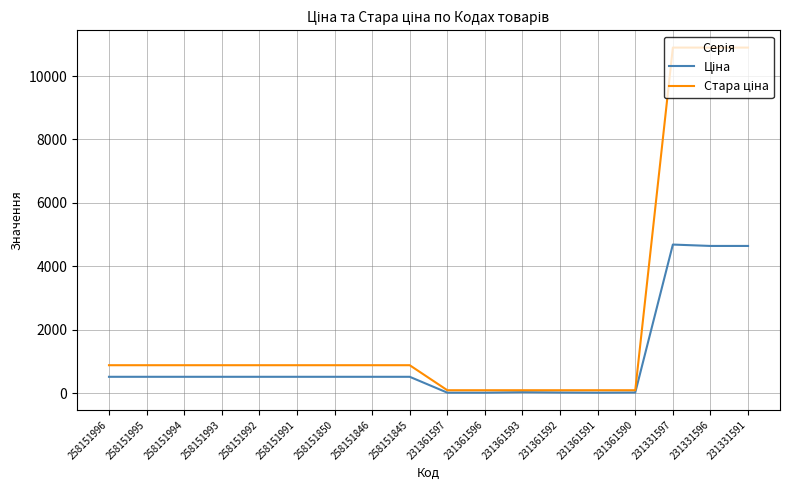

What is the greatest value displayed?

10896.3